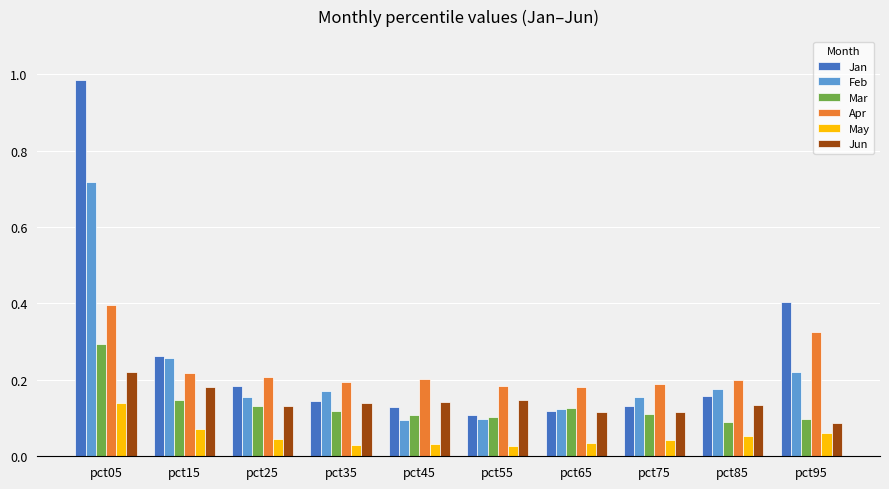

What is the sum of the Feb values at pct35 and pct95?

0.4